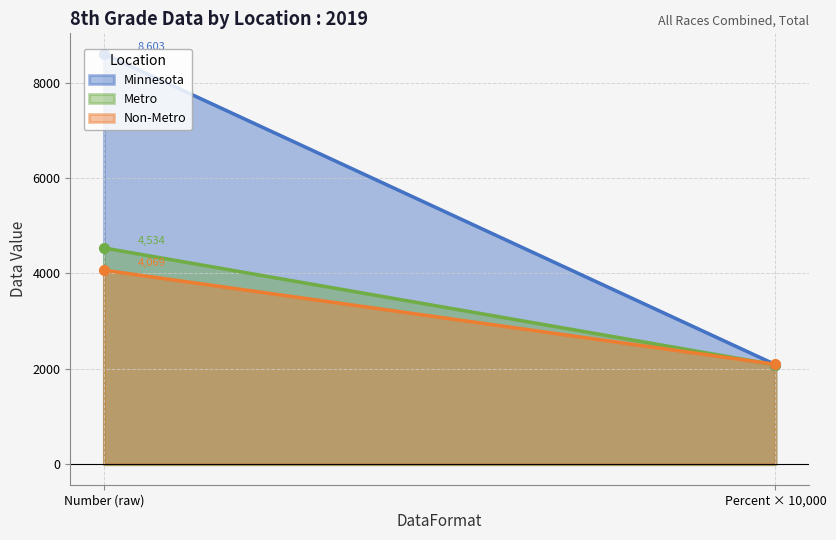

Rank the series at Number from lowest to highest value.

Non-Metro, Metro, Minnesota